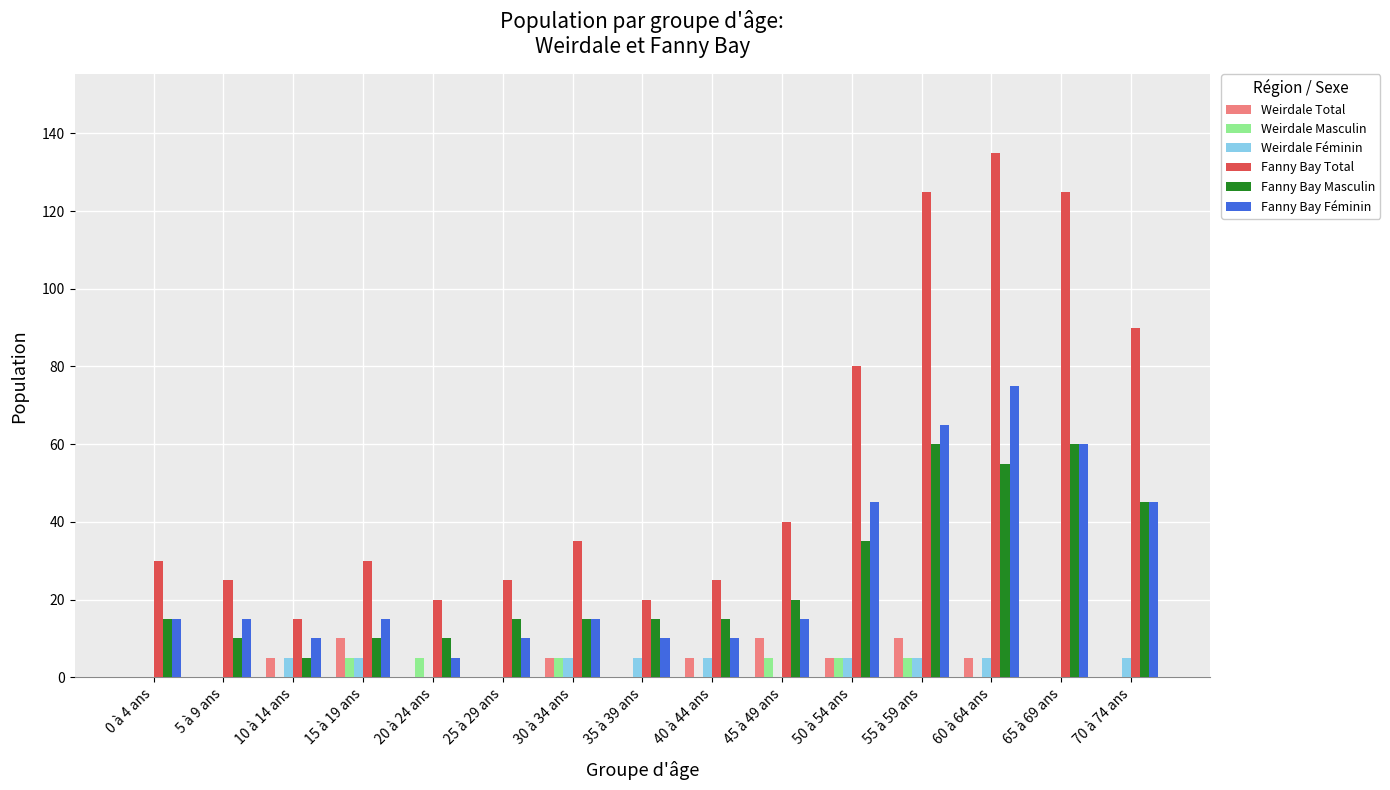

At which label does Fanny Bay Féminin reach its peak?

60 à 64 ans